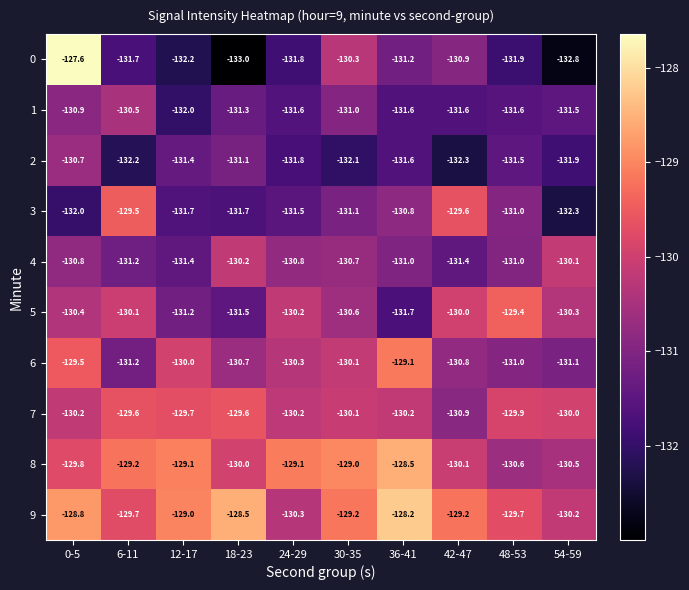

The value of 0 at 42-47 is -26.6. True or false?

False